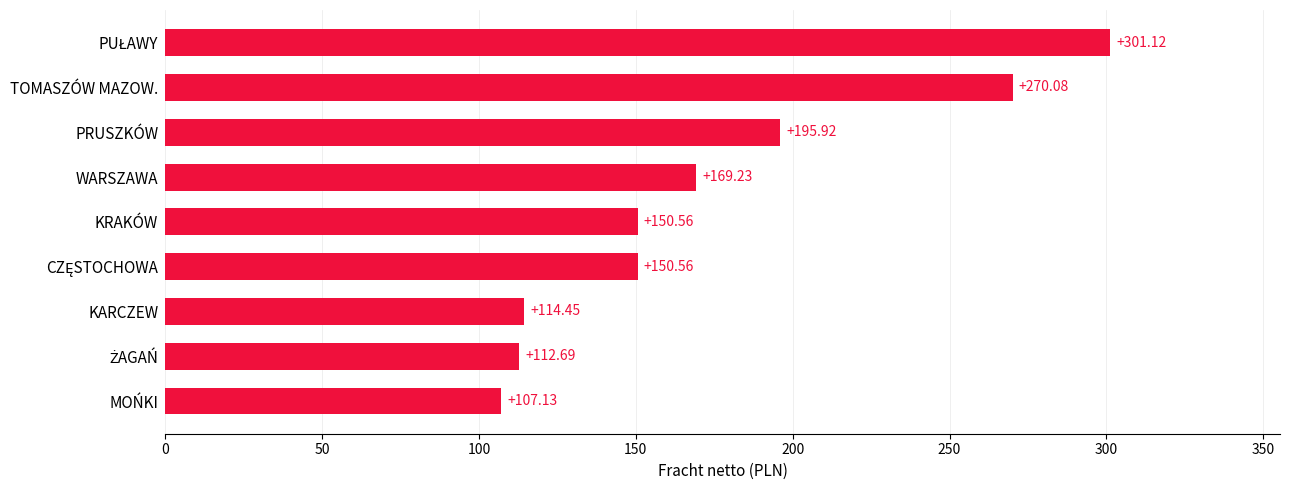

How many data points does each series have?

9